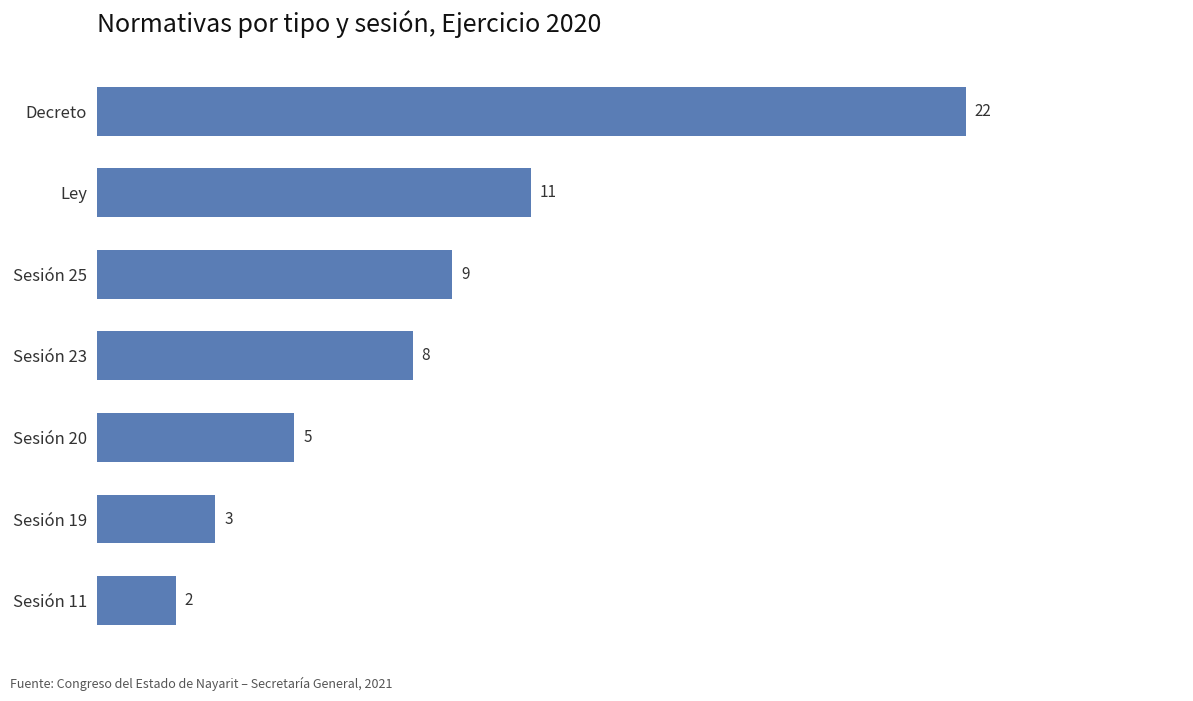

How many categories are shown in the chart?

7